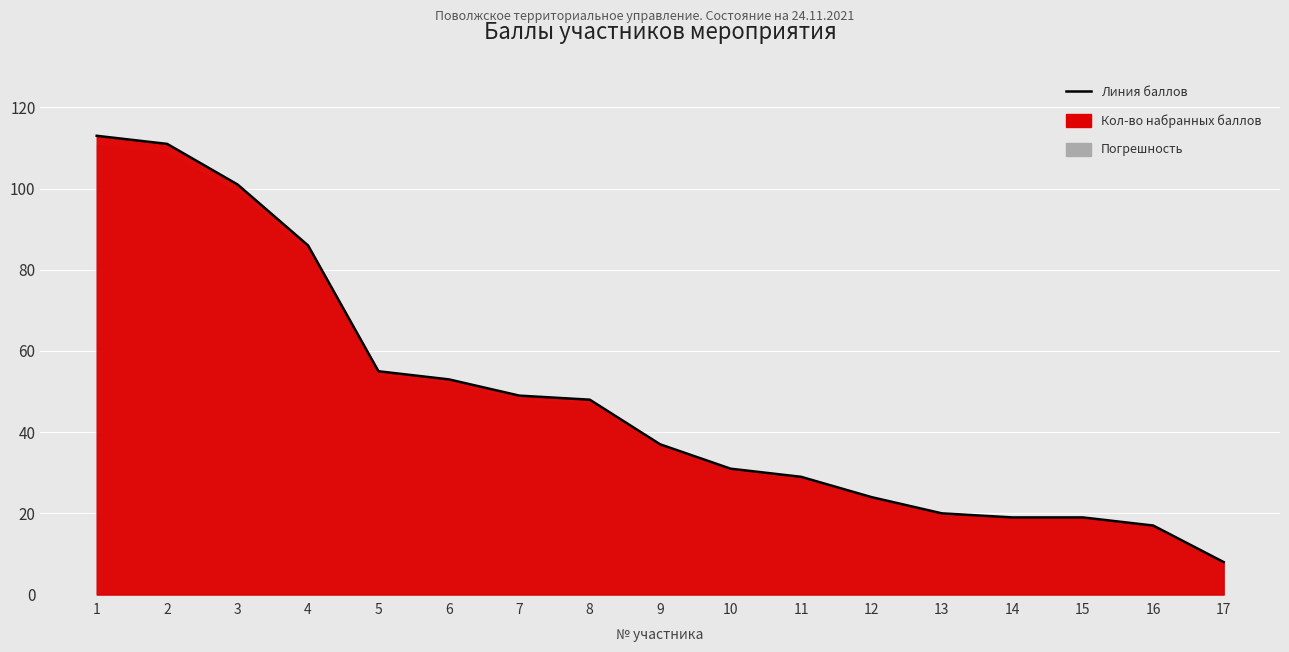

What is the difference between the values at 5 and 16?

38